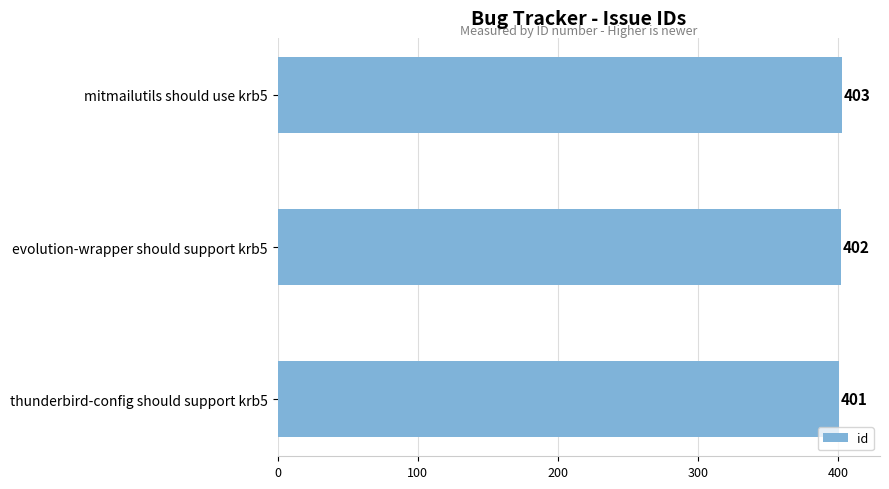

Approximately how many times larger is the value at evolution-wrapper should support krb5 compared to mitmailutils should use krb5?

1.0